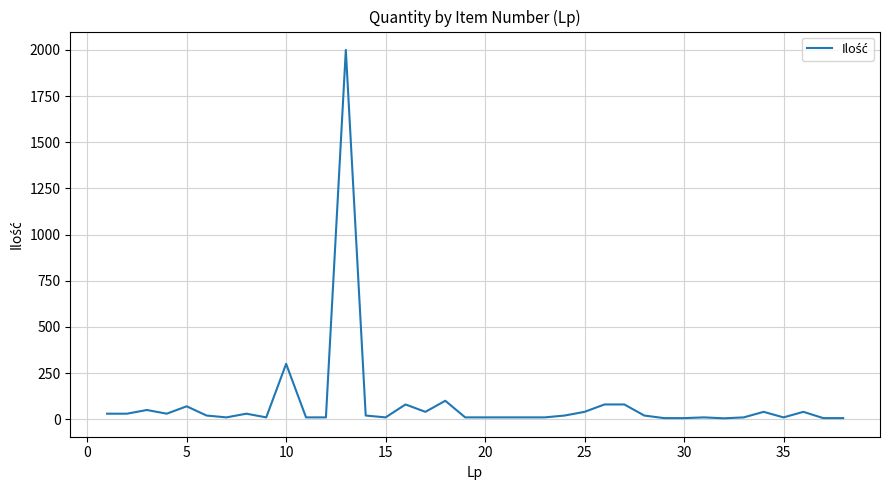

What is the difference between the maximum and second lowest values?

1994